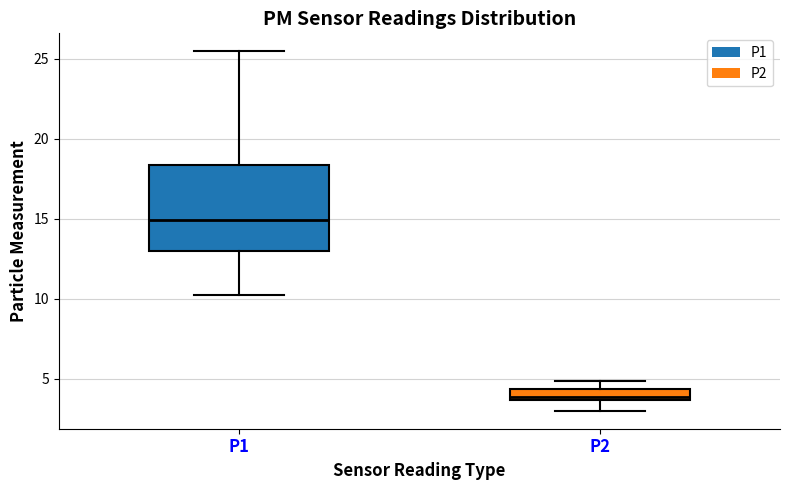

Which box is the tallest, from its lower edge to its upper edge?

P1